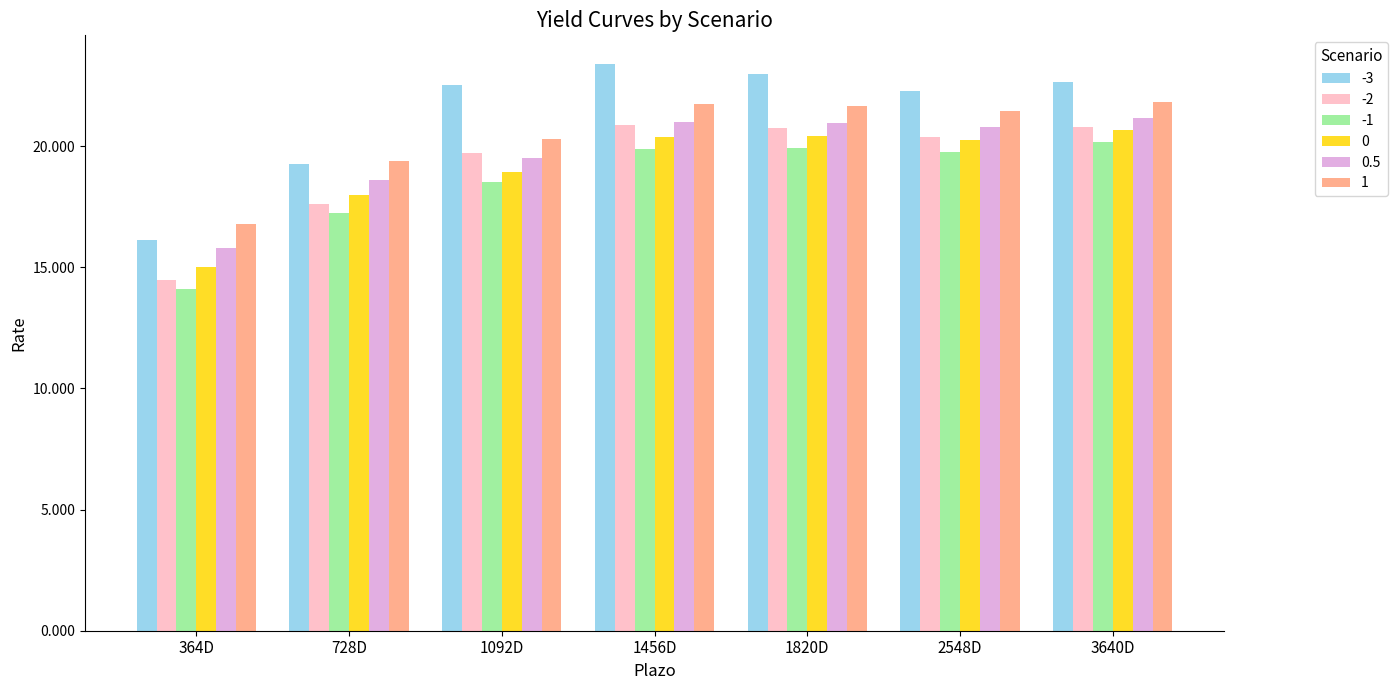

What is the spread (max minus min) of values at 364D?

2.7